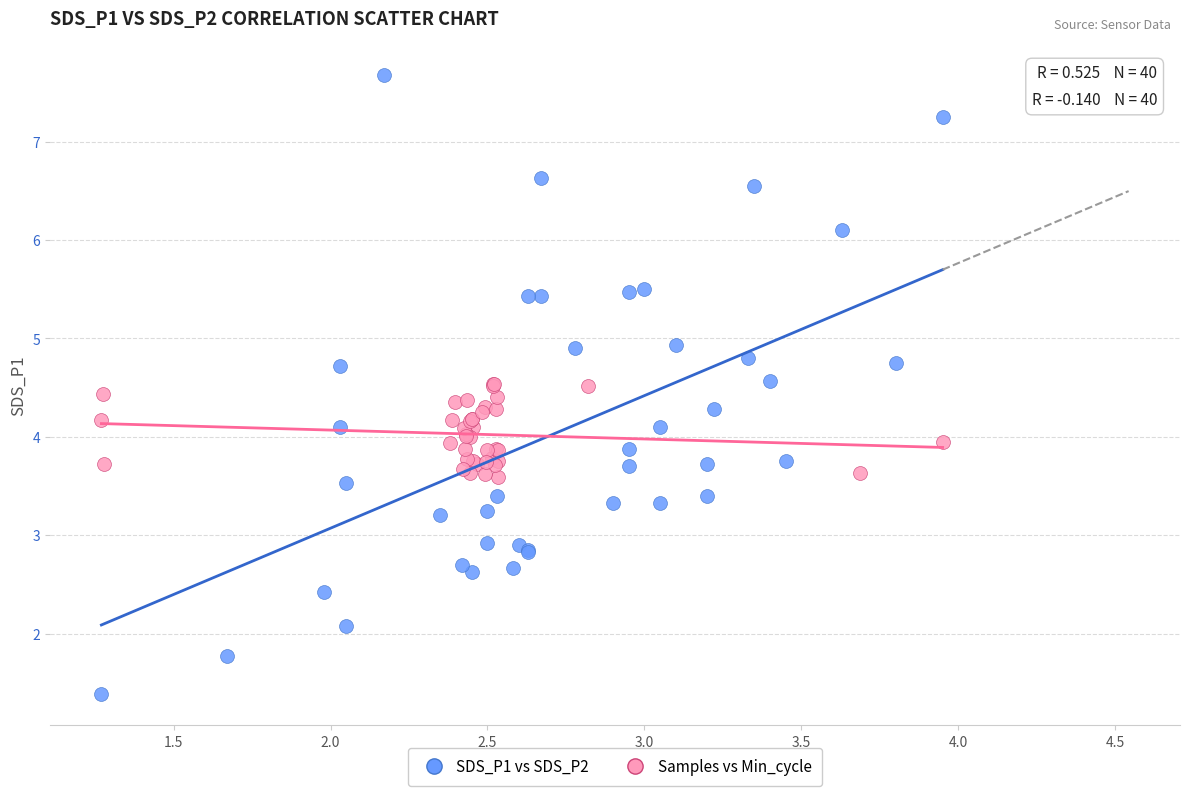

Which series contains the highest Y value?

SDS_P1 vs SDS_P2